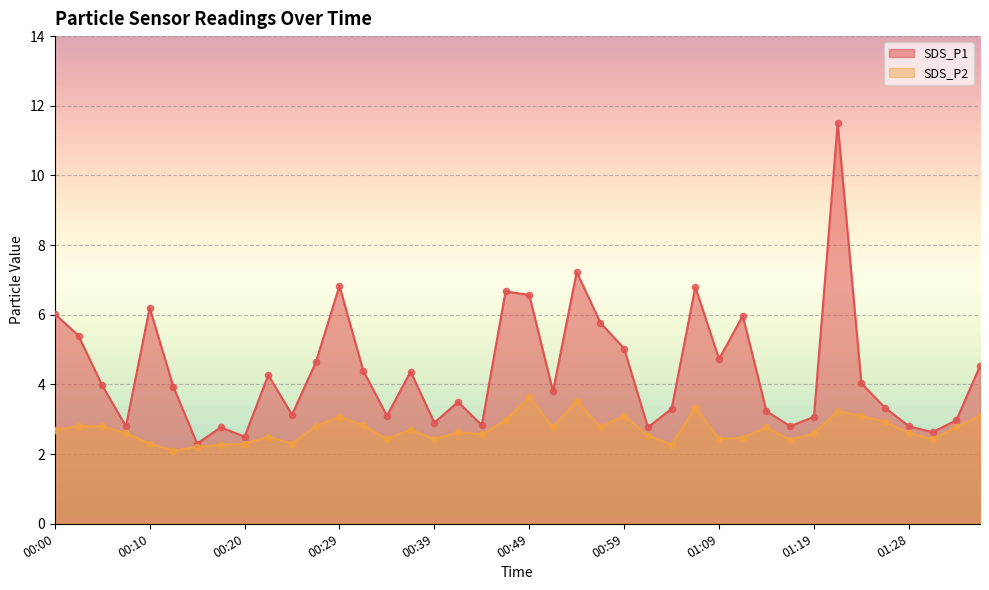

Is the value of SDS_P2 at 00:29 greater than the value of SDS_P1 at 00:20?

Yes